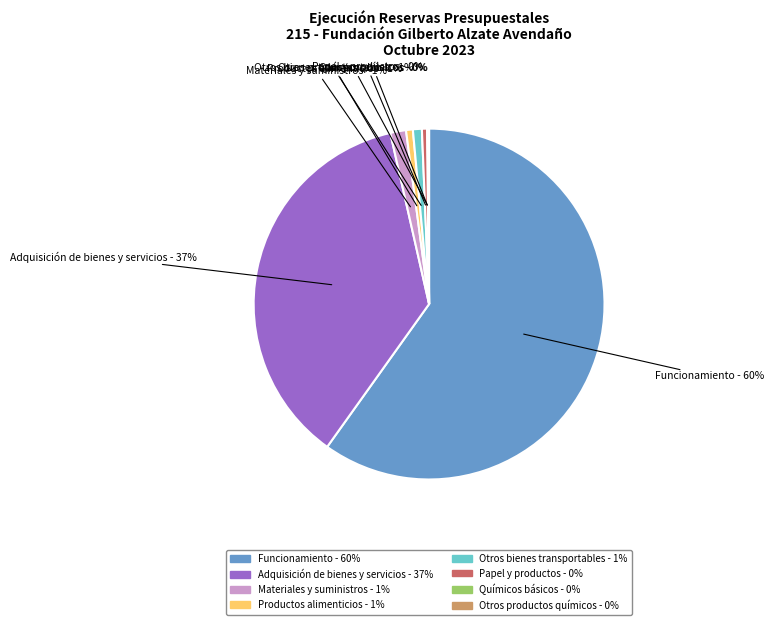

To the nearest percent, what is the difference between the largest and smallest slice percentages?

60%